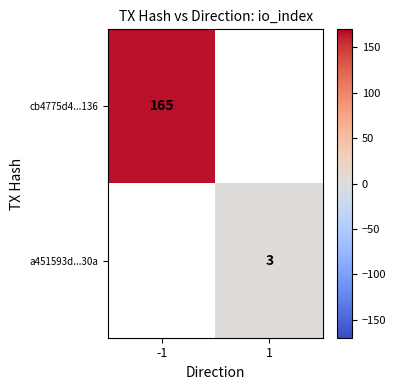

Which has a higher value, 1 or -1?

-1